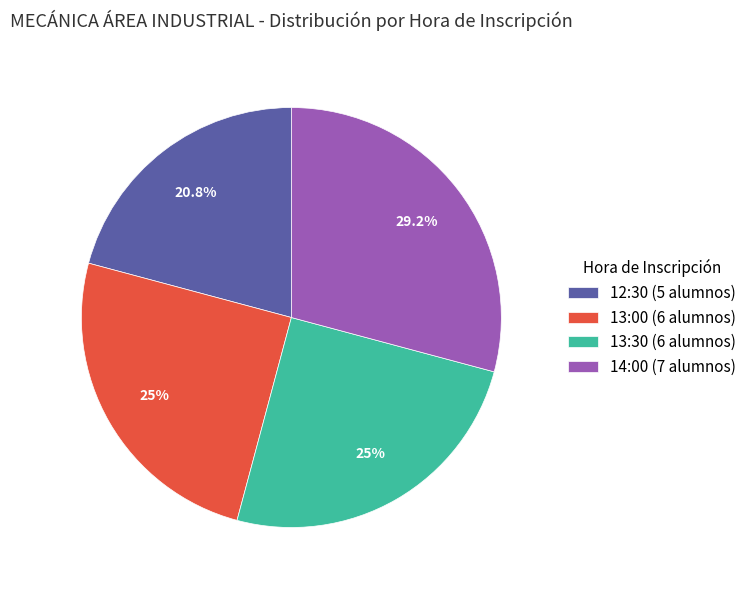

Which slice is the smallest?

12:30 (5 alumnos)